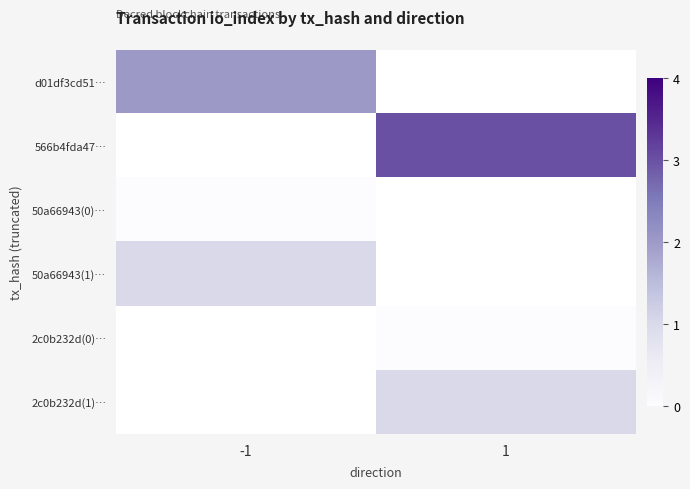

How many positive values does the 2c0b232d(1)… series have?

1